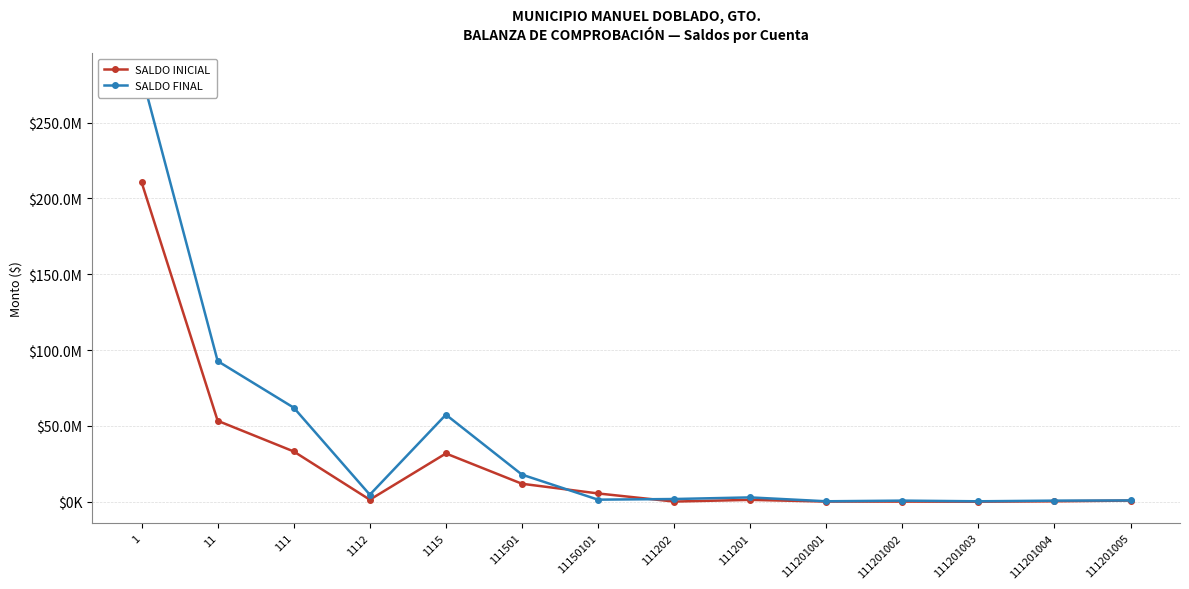

Count the number of data series in this chart.

2